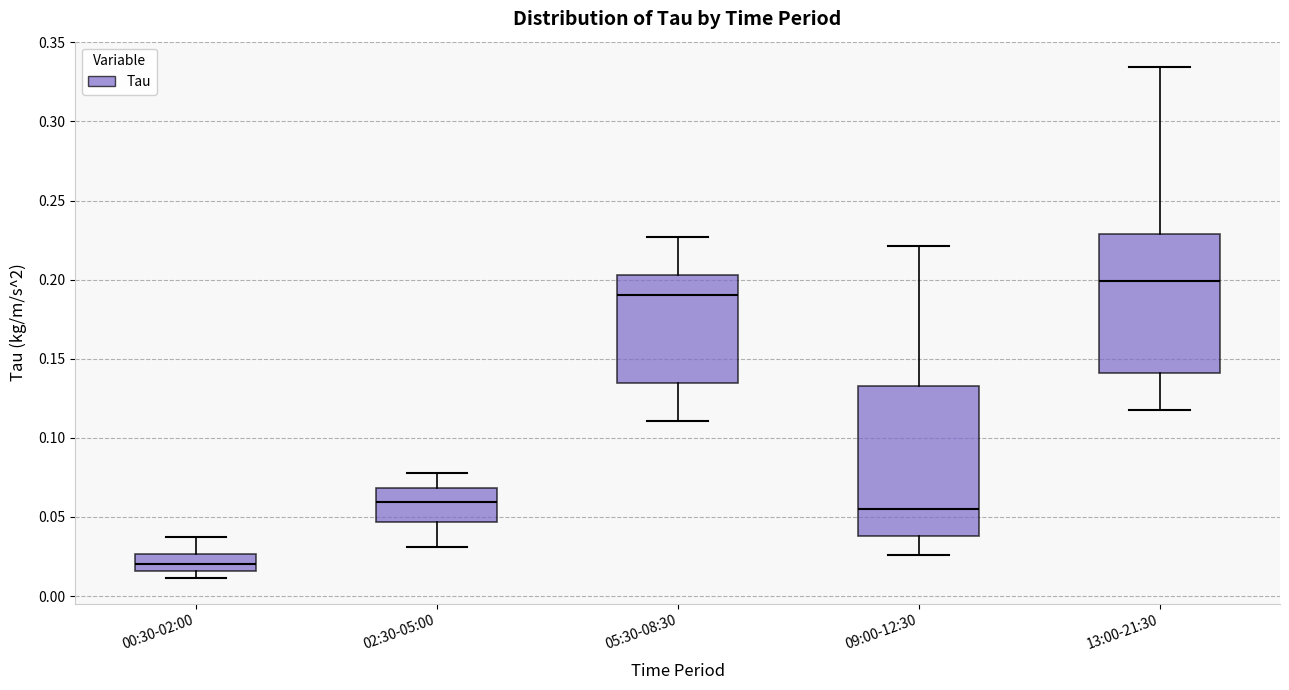

Which box's median line is the lowest?

00:30-02:00